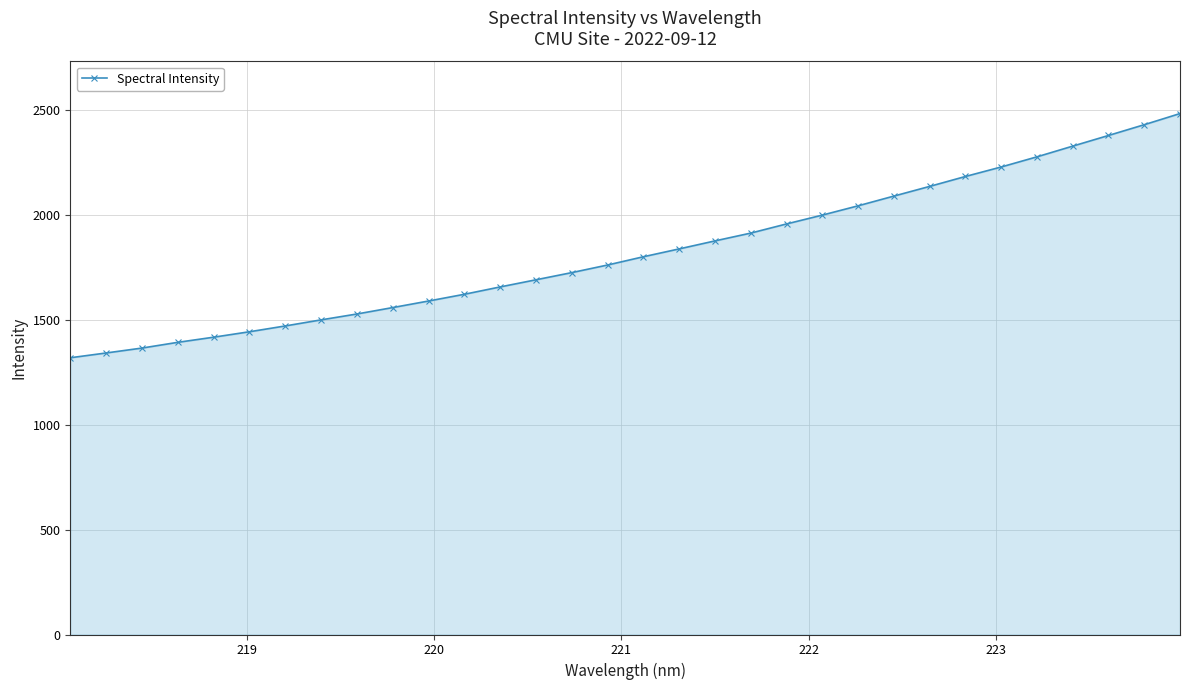

What is the value of the 18th point from the left?

1838.3